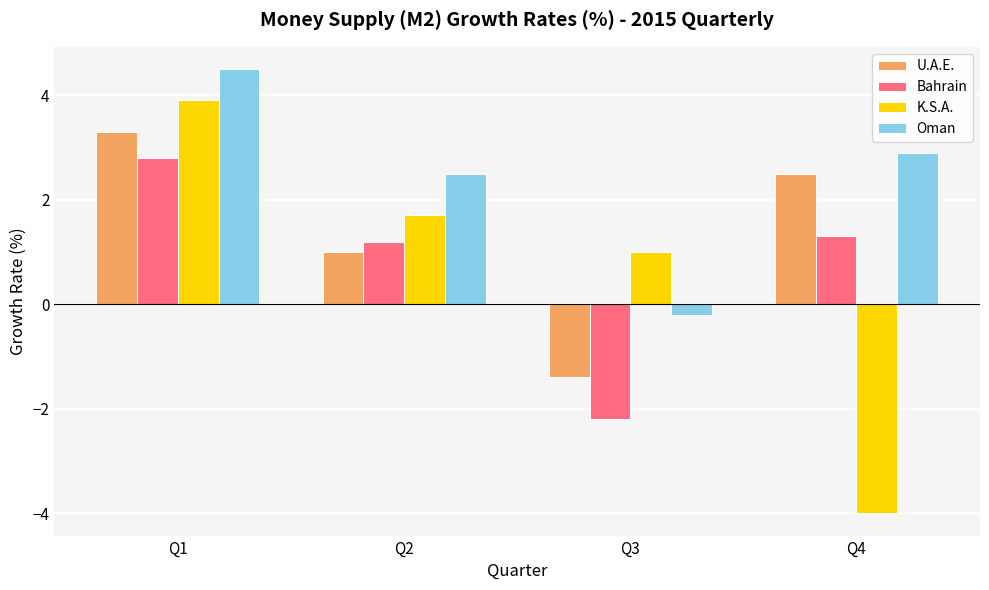

What is the value of the U.A.E. bar at the 1st from the left?

3.3